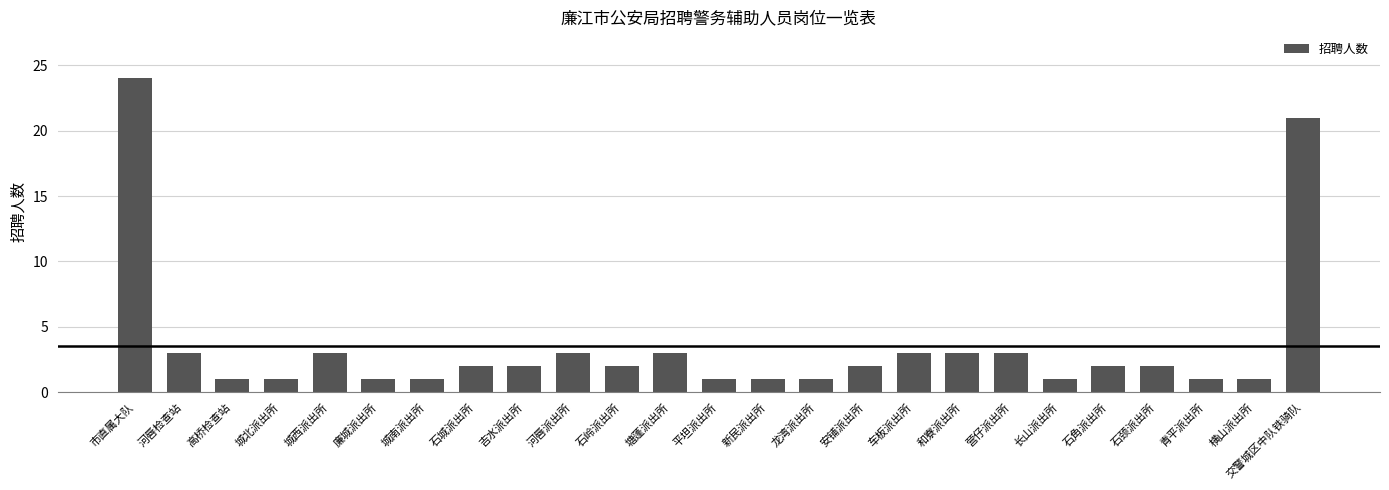

What is the average value?

4